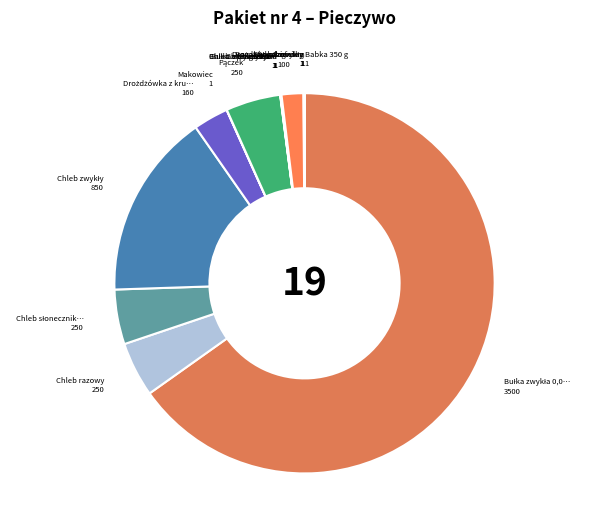

Rank the categories by value from highest to lowest.

Bułka zwykła 0,06 kg, Chleb zwykły, Chleb razowy, Chleb słonecznikowy, Pączek, Drożdżówka z kruszonką, Drożdżówka mix, Babka 350 g, Makowiec, Sernik, Chleb graham, Chleb wieloziarnisty, Bułka z pieczywa ciemnego, Bułka zwykła 0,10 kg, Chleb żytni, Rogal zwykły, Bułka hot-dog, Bagietka, Rogal z nadzieniem